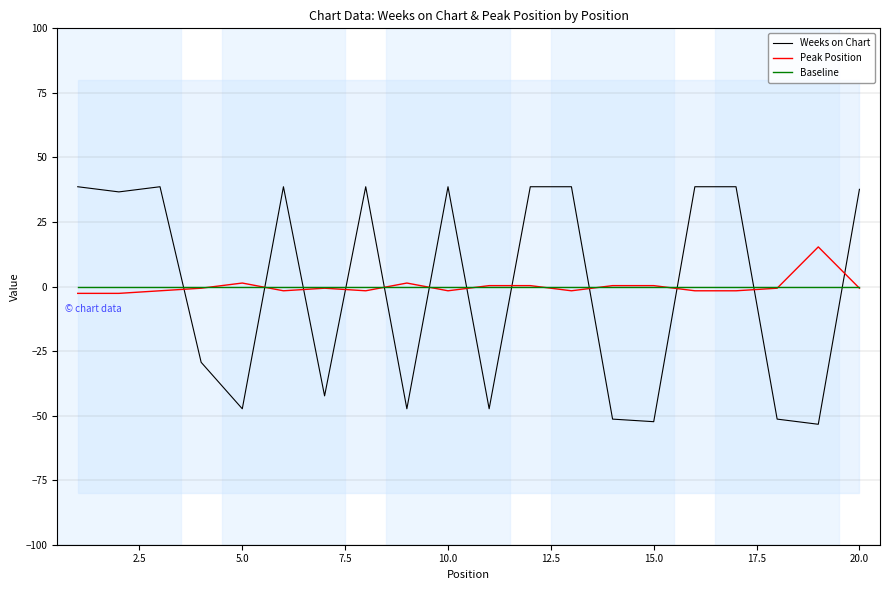

What are all the series names shown in the legend?

Weeks on Chart, Peak Position, Baseline